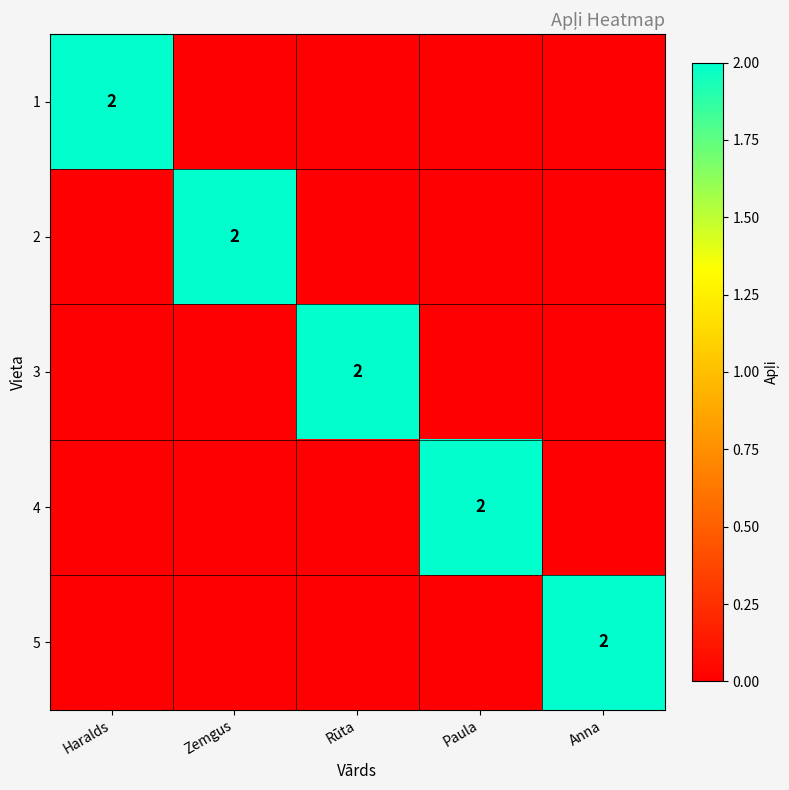

The 5 series shows 1 at Anna. True or false?

False